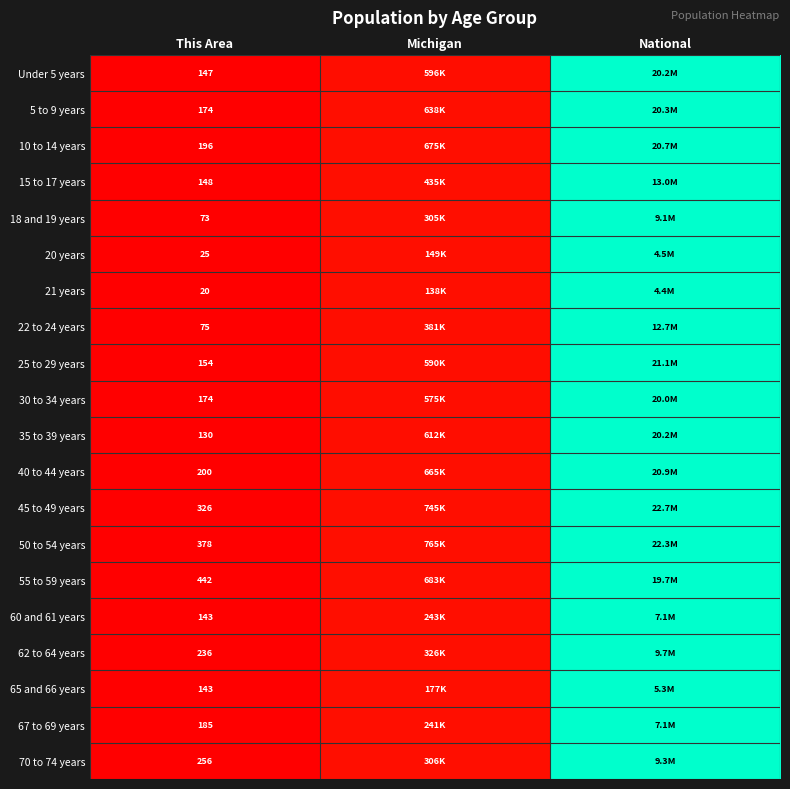

Is the value of 67 to 69 years at This Area greater than the value of 25 to 29 years at This Area?

Yes